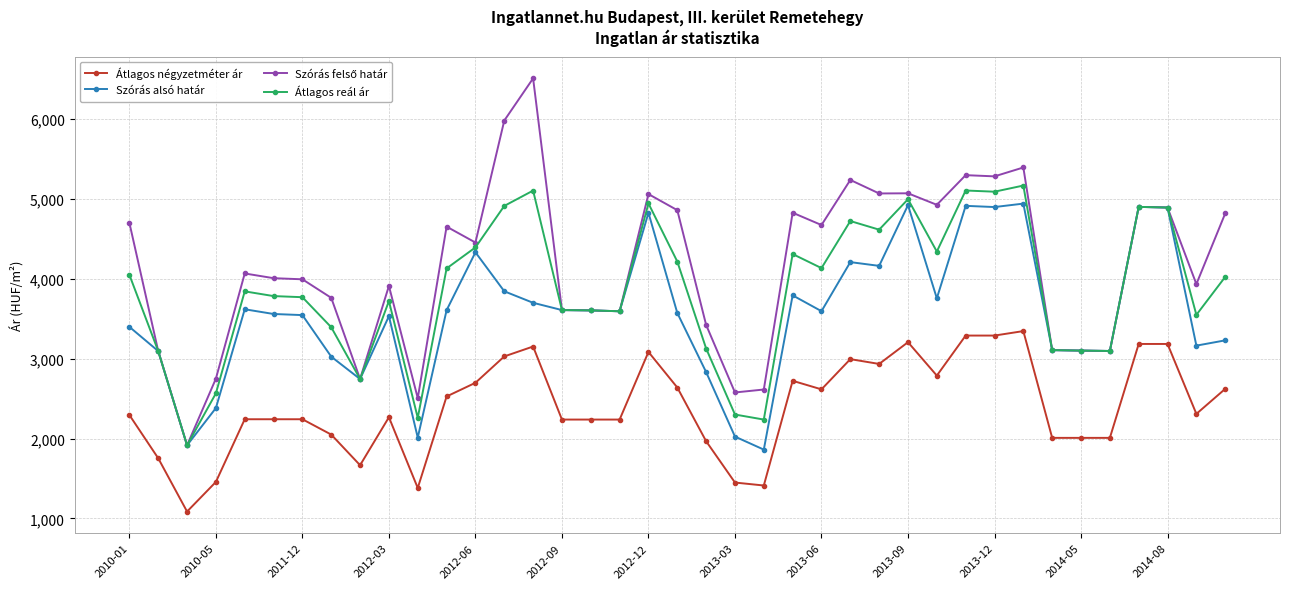

What is the value of the Szórás alsó határ point at the 29th from the left?

3754